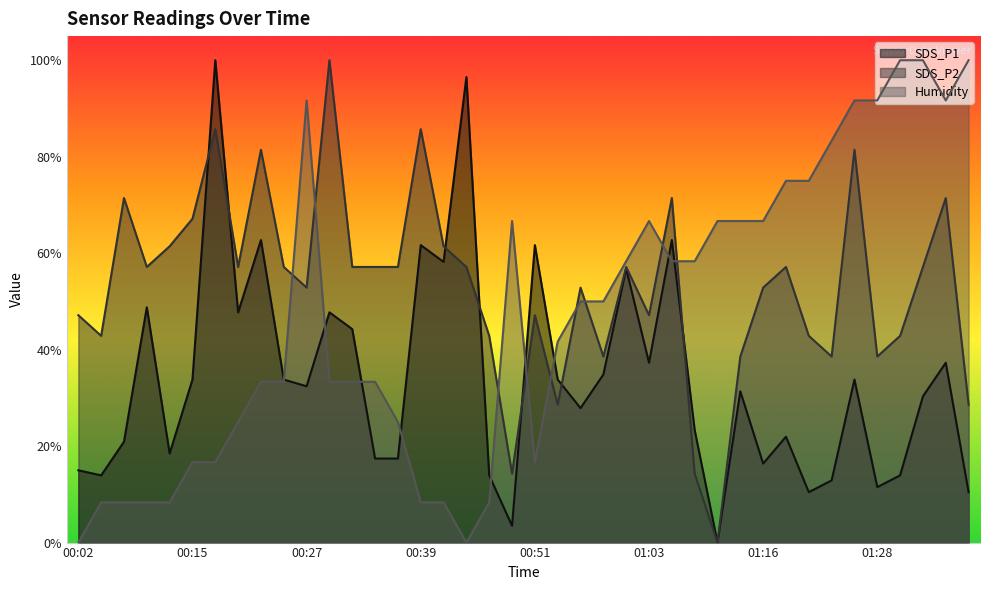

Which category has the highest value across all series?

00:17